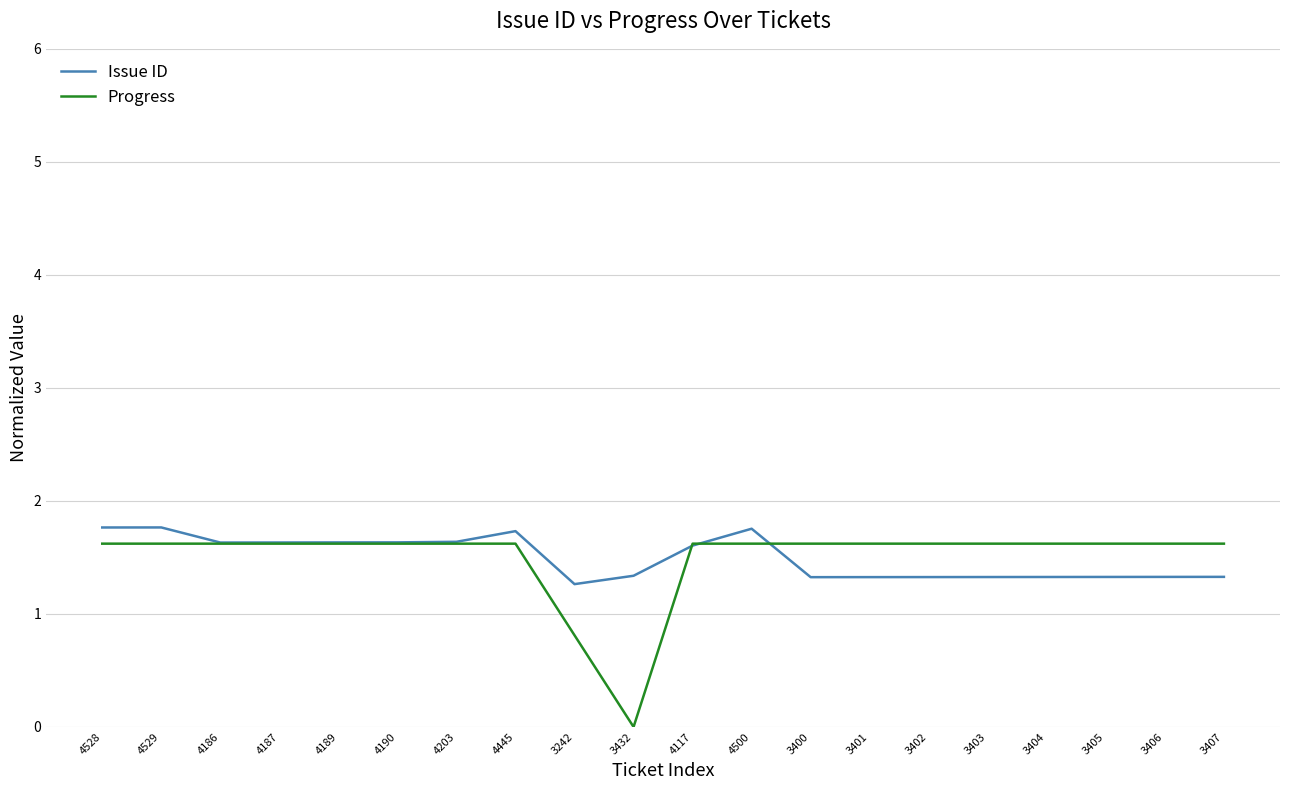

What is the highest value of the Progress series?

1.6